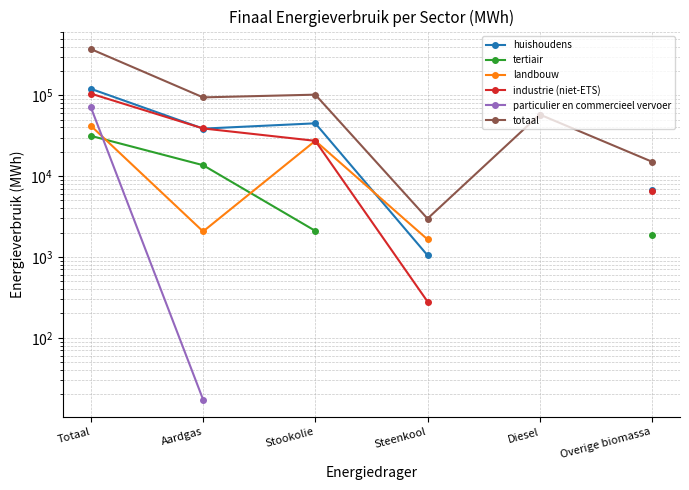

True or false: particulier en commercieel vervoer has a value of 9.8 at Aardgas.

False